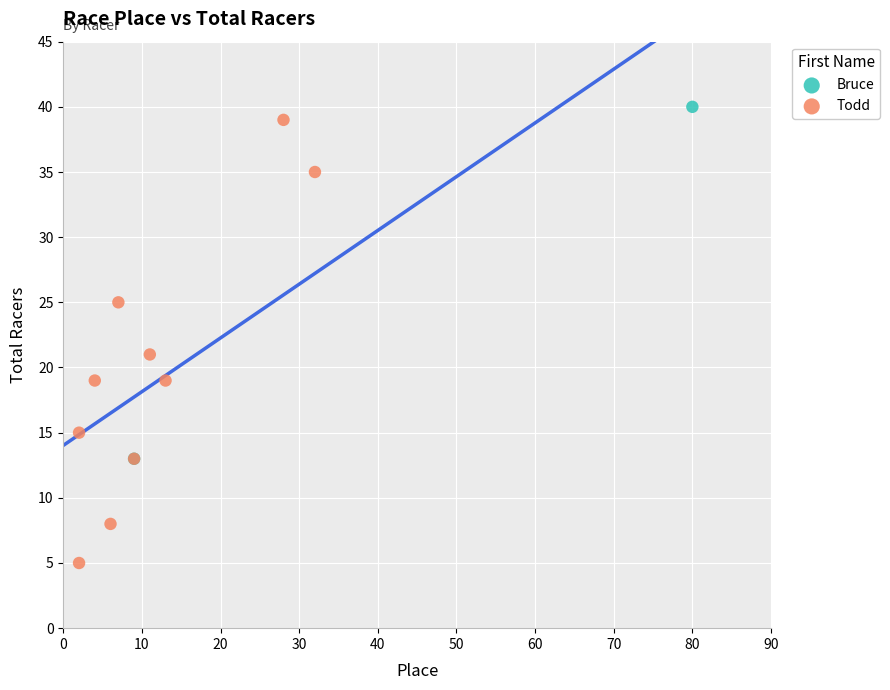

What are all the series names shown in the legend?

Bruce, Todd